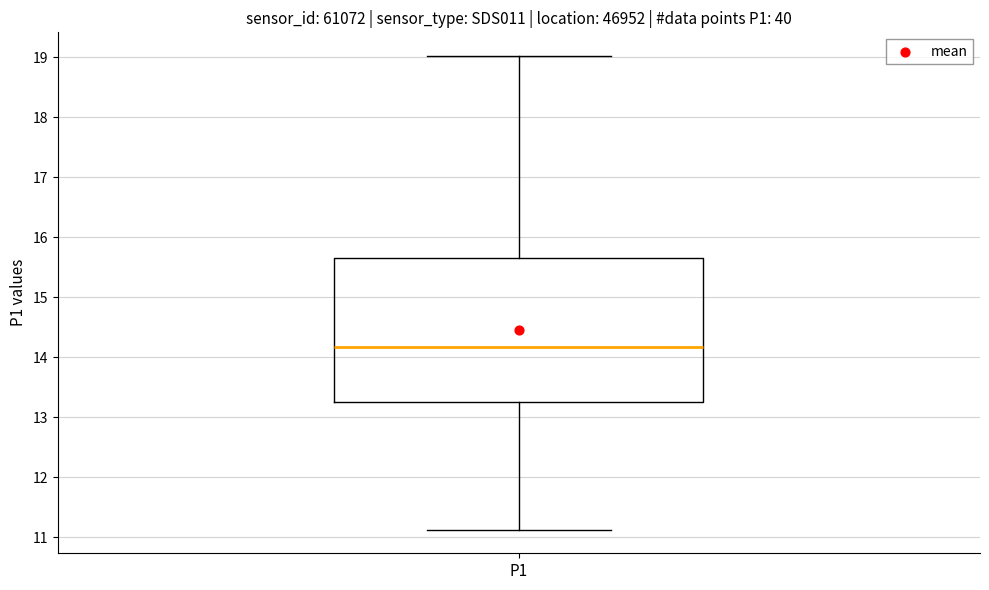

Transcribe this box plot: give where the median line is, the range the box spans, and where the two whiskers end, as read against the y-axis. The values are not printed on the chart, so give them approximately, as read against the axis.

median 14.2, box 13.3 to 15.7, whiskers 11.1 to 19.0